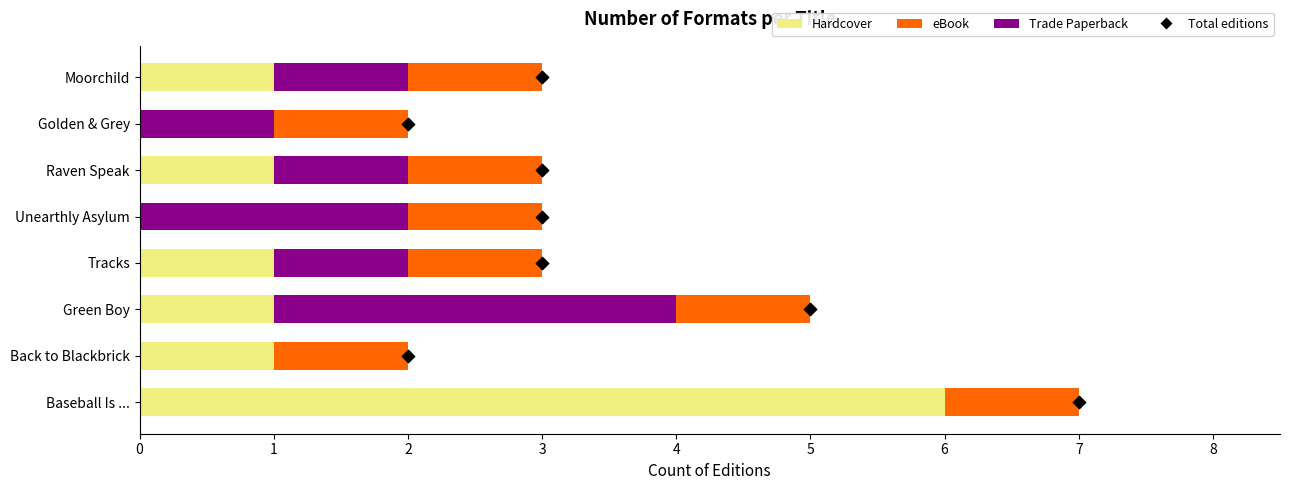

Which series reaches the minimum Y coordinate?

Hardcover